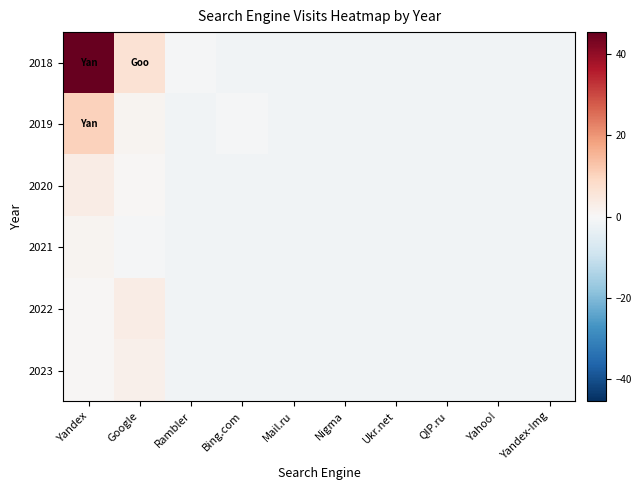

List the series in order of their peak value, highest first.

2018, 2019, 2020, 2022, 2023, 2021